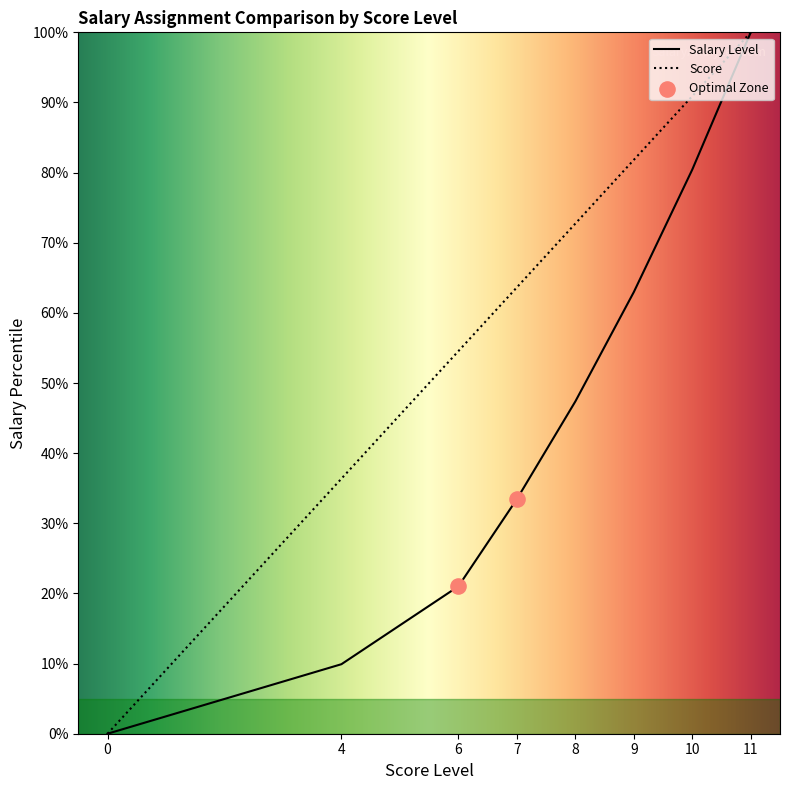

Which series has the largest total across all categories?

Score